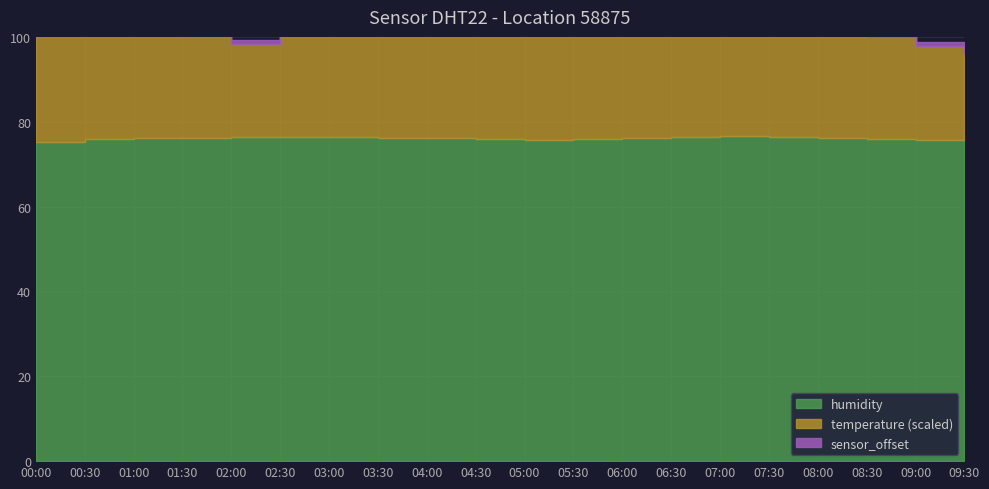

Rank the series by their maximum value, from lowest to highest.

sensor_offset, temperature, humidity